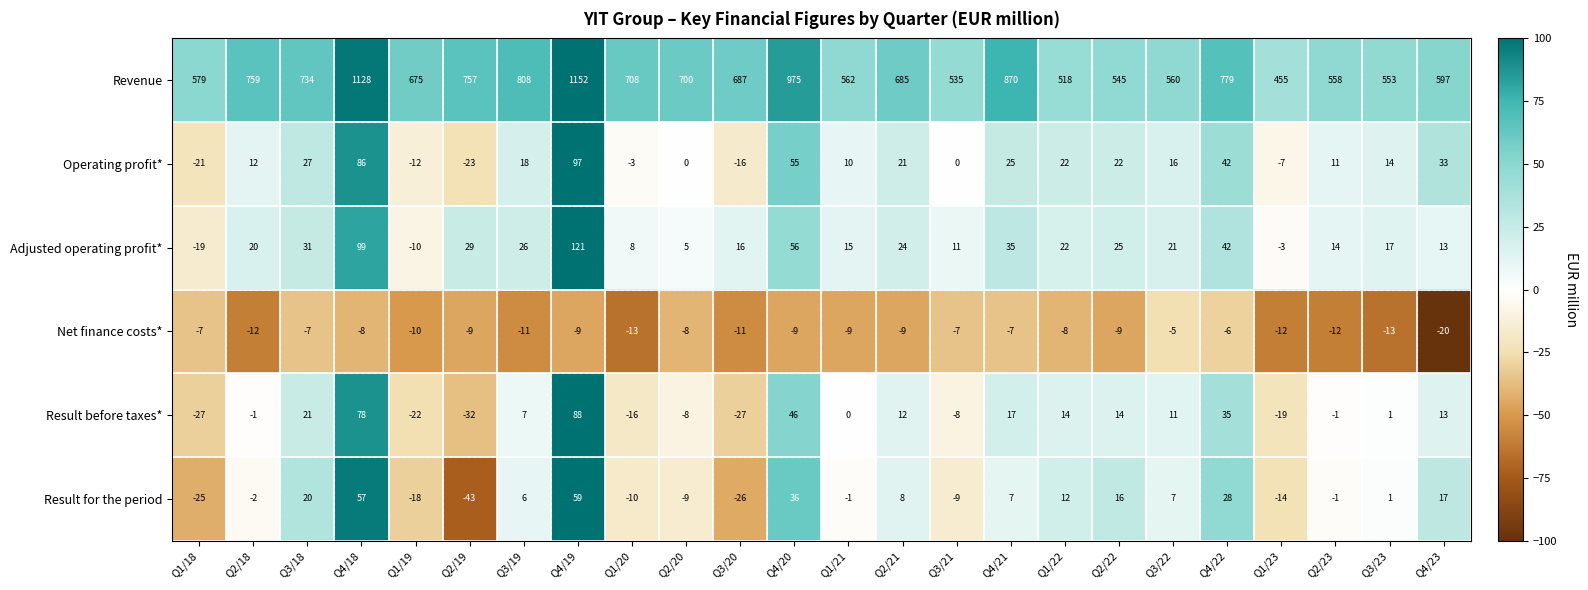

At which label is Revenue closest to 803?

Q3/19